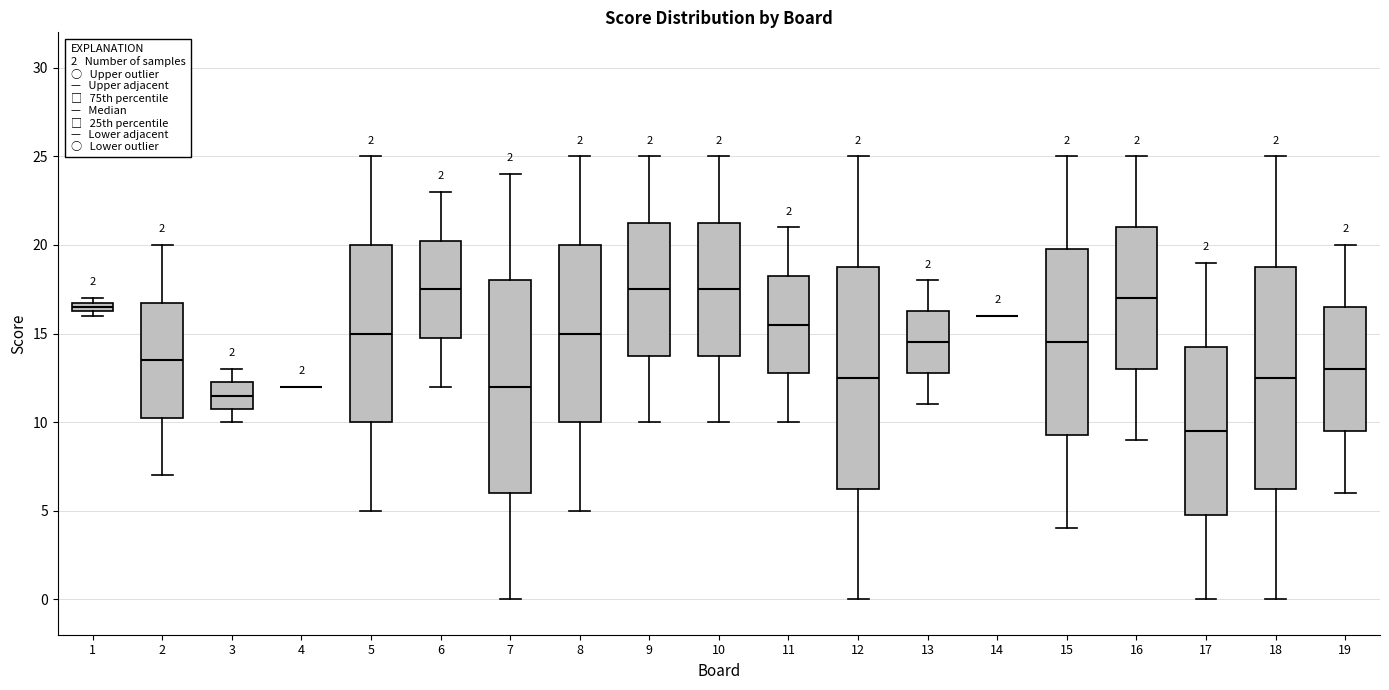

Where is the lower edge of the box at x = 10 on the y-axis? The values are not printed on the chart, so give them approximately, as read against the axis.

14.0